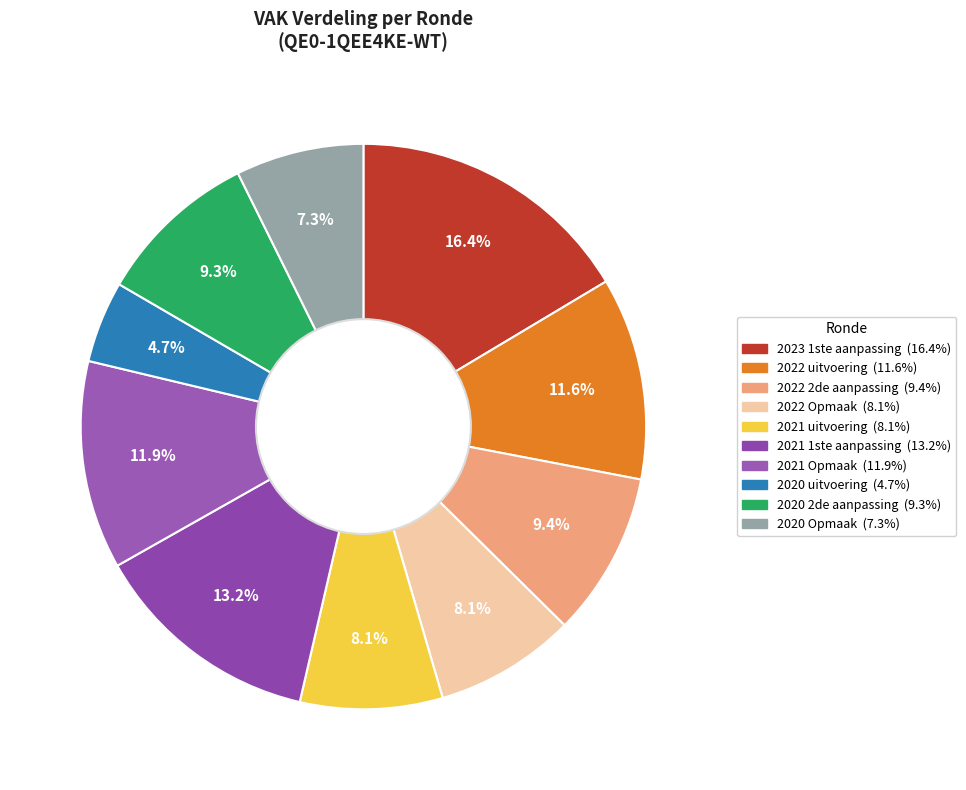

Which has a higher value, 2021 uitvoering or 2020 Opmaak?

2021 uitvoering